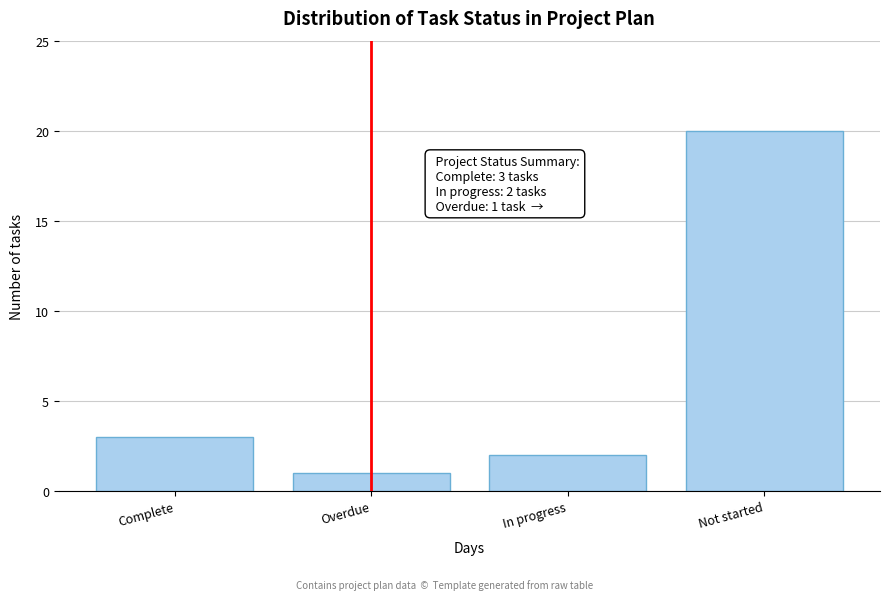

Reading left to right, extract all data points from this chart.

Complete=3	Overdue=1	In progress=2	Not started=20